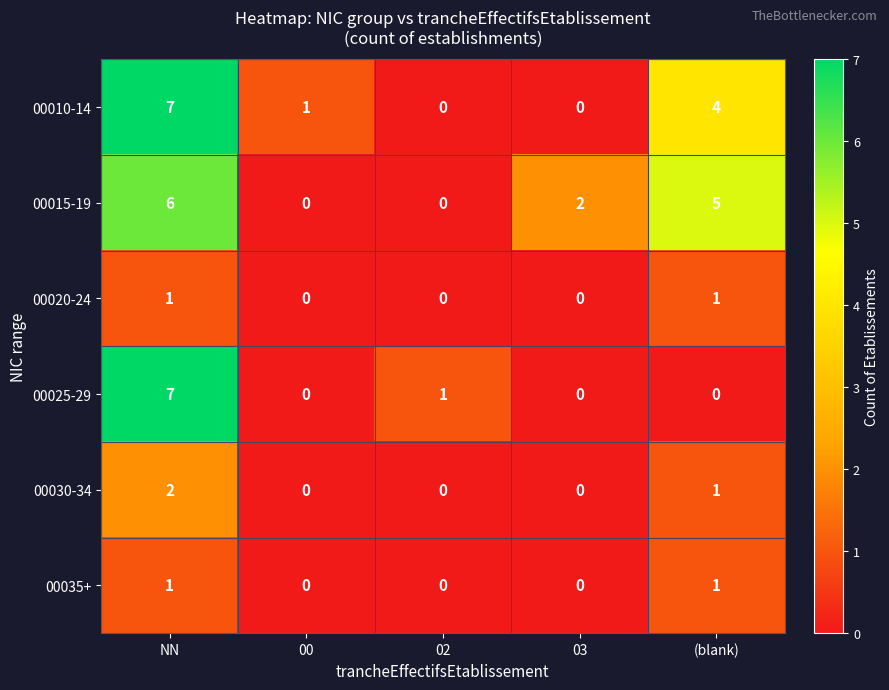

Which label corresponds to the largest value in the chart?

NN